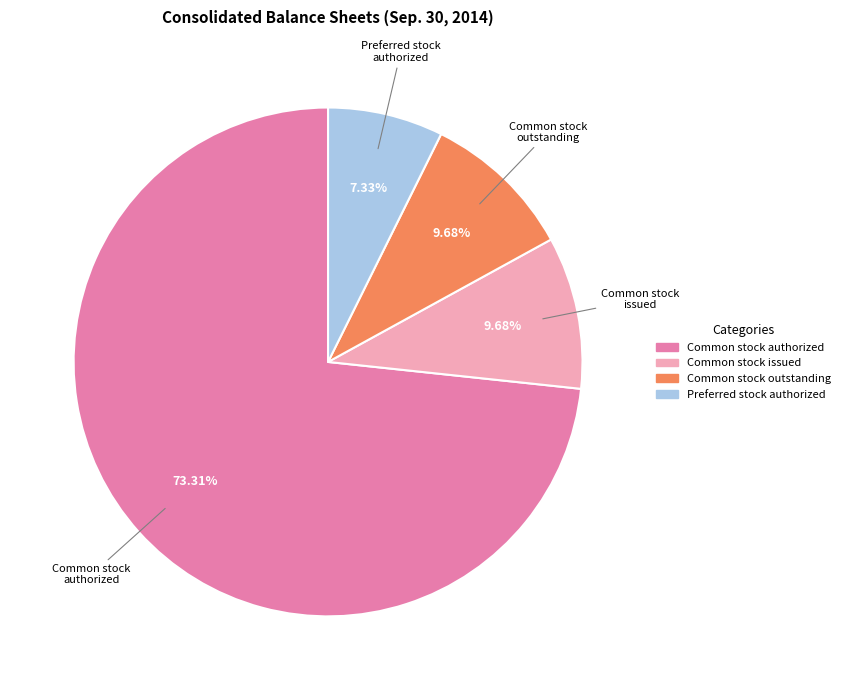

Is there any slice that represents more than half of the pie?

Yes